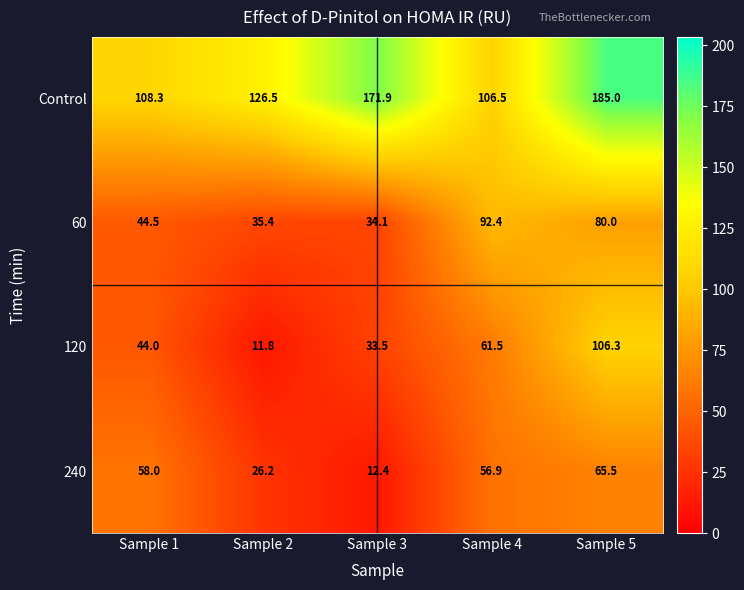

What is the minimum value shown in the chart?

11.8